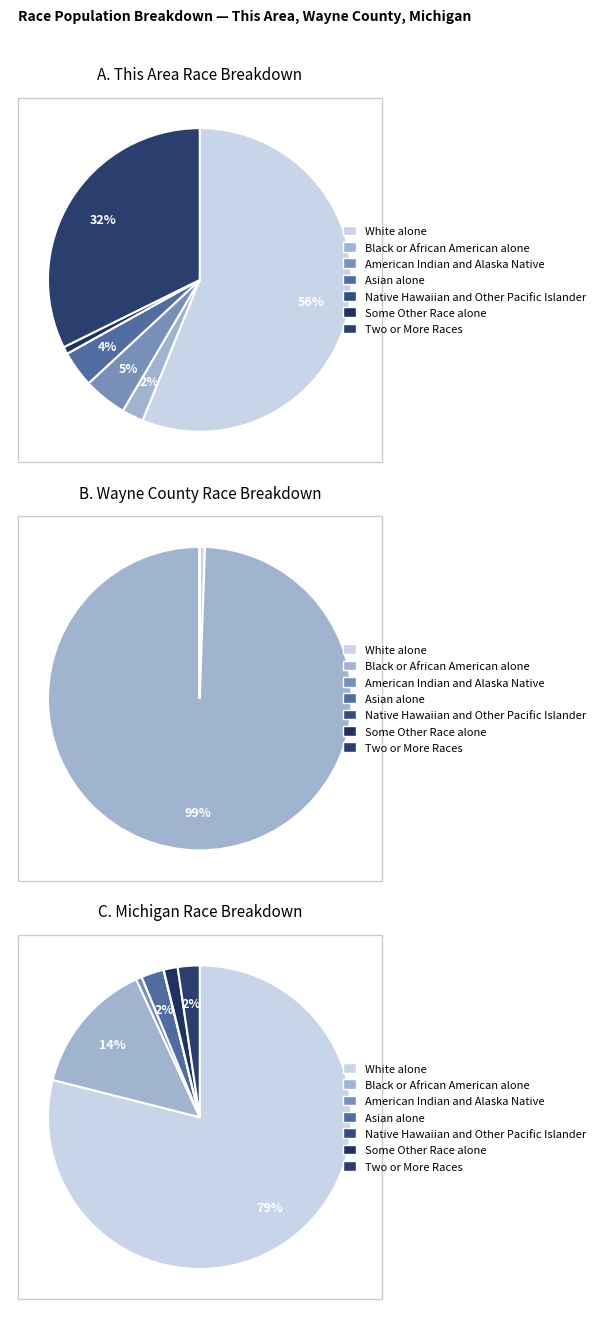

Which slice is the smallest?

Native Hawaiian and Other Pacific Islander